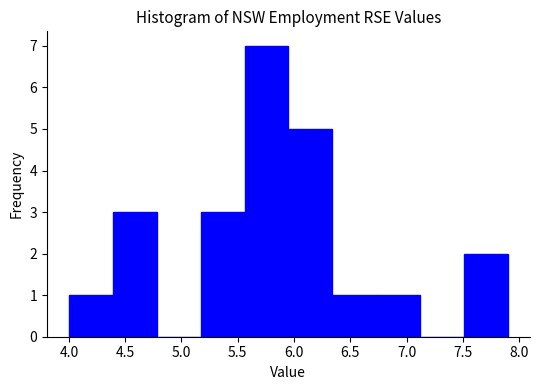

Reading left to right, list every bar in this chart as the range it spans on the x-axis followed by its height. Neither the bar edges nor the heights are printed on the chart, so give them approximately, as read against the axes.

4.00 to 4.39: 1
4.39 to 4.78: 3
4.78 to 5.17: 0
5.17 to 5.56: 3
5.56 to 5.95: 7
5.95 to 6.34: 5
6.34 to 6.73: 1
6.73 to 7.12: 1
7.12 to 7.51: 0
7.51 to 7.90: 2